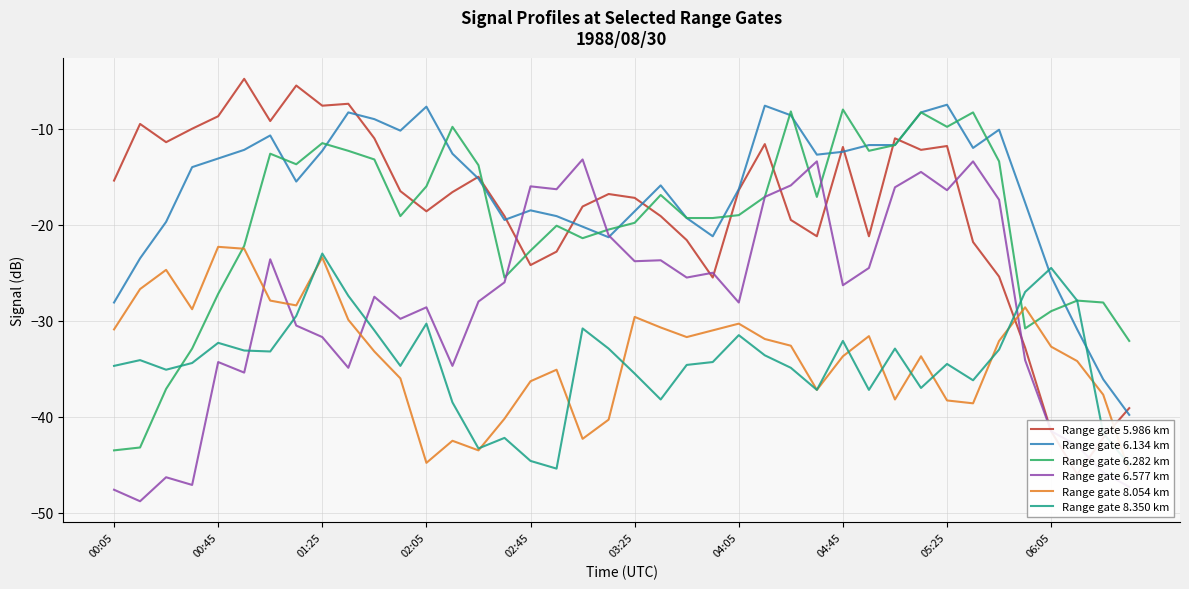

Reading right to left, extract all data points from this chart.

Range gate 5.986 km: -39.1	-42.2	-46.0	-41.5	-32.8	-25.4	-21.8	-11.8	-12.2	-11.0	-21.2	-11.9	-21.2	-19.5	-11.6	-16.4	-25.5	-21.6	-19.1	-17.2	-16.8	-18.1	-22.8	-24.2	-19.1	-15.0	-16.6	-18.6	-16.5	-11.0	-7.4	-7.6	-5.5	-9.2	-4.8	-8.7	-10.0	-11.4	-9.5	-15.4
Range gate 6.134 km: -39.8	-36.1	-30.9	-25.4	-17.7	-10.1	-12.0	-7.5	-8.3	-11.7	-11.7	-12.4	-12.7	-8.6	-7.6	-16.3	-21.2	-19.3	-15.9	-18.6	-21.3	-20.2	-19.1	-18.5	-19.5	-15.2	-12.6	-7.7	-10.2	-9.0	-8.3	-12.3	-15.5	-10.7	-12.2	-13.1	-14.0	-19.7	-23.5	-28.1
Range gate 6.282 km: -32.1	-28.1	-27.9	-29.0	-30.8	-13.4	-8.3	-9.8	-8.3	-11.7	-12.3	-8.0	-17.1	-8.2	-17.1	-19.0	-19.3	-19.3	-16.9	-19.8	-20.5	-21.4	-20.1	-22.7	-25.5	-13.8	-9.8	-16.0	-19.1	-13.2	-12.3	-11.5	-13.7	-12.6	-22.2	-27.2	-32.9	-37.1	-43.2	-43.5
Range gate 6.577 km: -47.3	-45.8	-43.0	-41.5	-34.1	-17.4	-13.4	-16.4	-14.5	-16.1	-24.5	-26.3	-13.4	-15.9	-17.1	-28.1	-25.0	-25.5	-23.7	-23.8	-21.1	-13.2	-16.3	-16.0	-26.0	-28.0	-34.7	-28.6	-29.8	-27.5	-34.9	-31.7	-30.5	-23.6	-35.4	-34.3	-47.1	-46.3	-48.8	-47.6
Range gate 8.054 km: -45.7	-37.7	-34.2	-32.7	-28.6	-32.1	-38.6	-38.3	-33.7	-38.2	-31.6	-33.7	-37.2	-32.6	-31.9	-30.3	-31.0	-31.7	-30.7	-29.6	-40.3	-42.3	-35.1	-36.3	-40.2	-43.5	-42.5	-44.8	-36.0	-33.2	-29.9	-23.4	-28.4	-27.9	-22.5	-22.3	-28.8	-24.7	-26.7	-30.9
Range gate 8.350 km: -45.0	-41.7	-27.9	-24.5	-27.0	-33.0	-36.2	-34.5	-37.0	-32.9	-37.2	-32.1	-37.2	-34.9	-33.6	-31.5	-34.3	-34.6	-38.2	-35.5	-32.9	-30.8	-45.4	-44.6	-42.2	-43.3	-38.5	-30.3	-34.7	-31.0	-27.4	-23.0	-29.5	-33.2	-33.1	-32.3	-34.4	-35.1	-34.1	-34.7